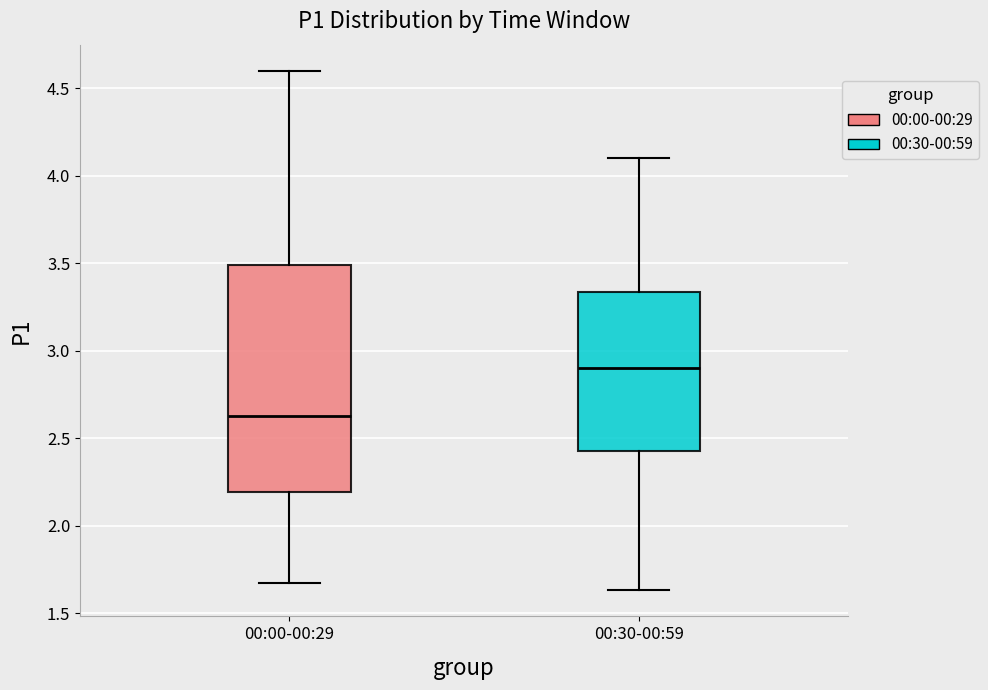

Where is the lower edge of the box for 00:30-00:59 on the y-axis? The values are not printed on the chart, so give them approximately, as read against the axis.

2.45